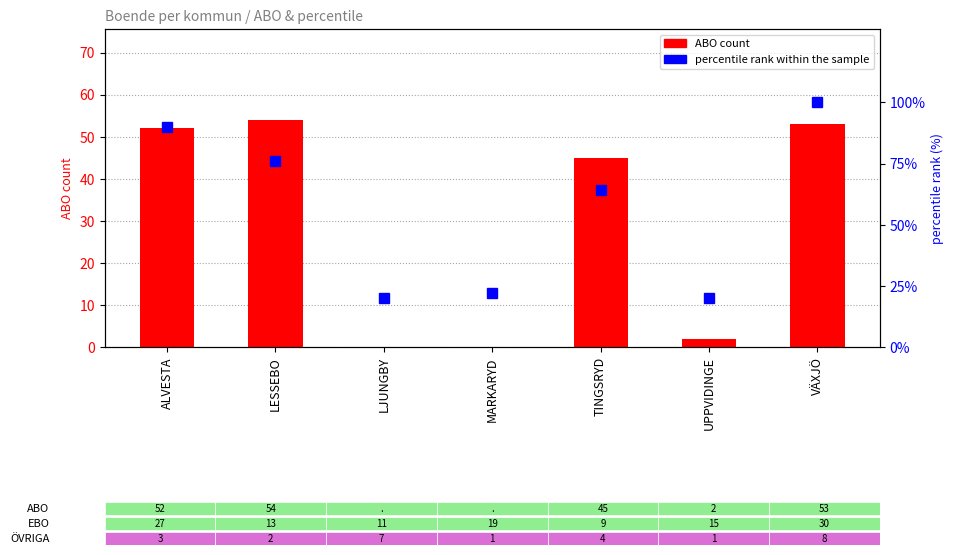

What is the average value of the percentile rank within the sample series?

56